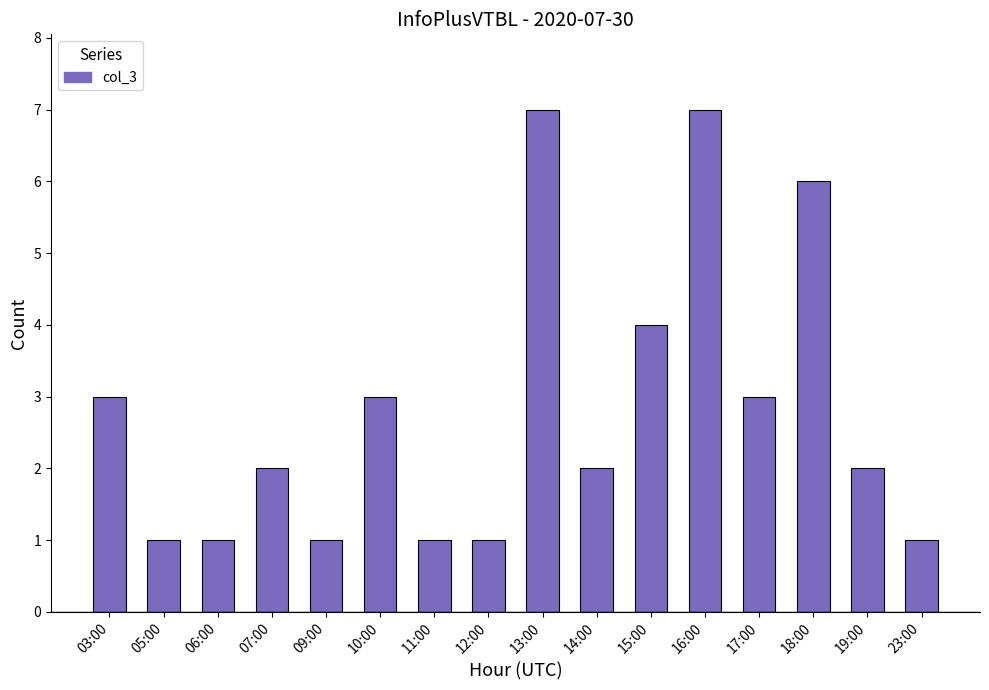

What is the label of the 4th bar from the right?

17:00